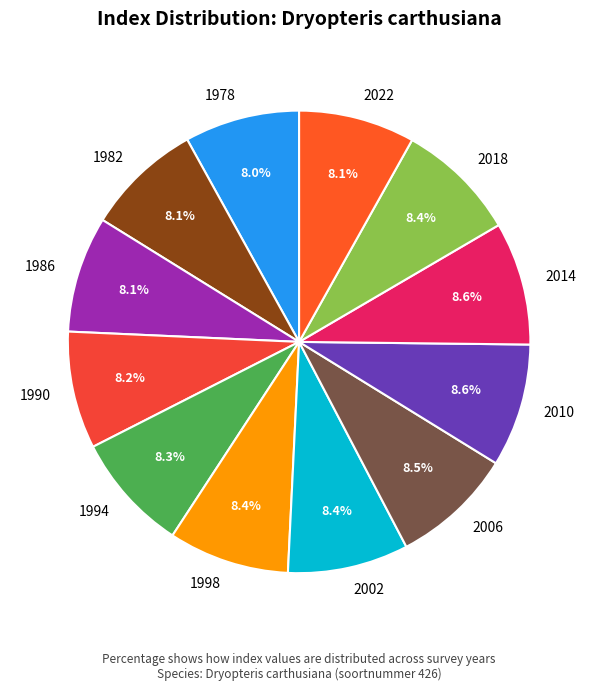

Count the number of slices in the pie.

12